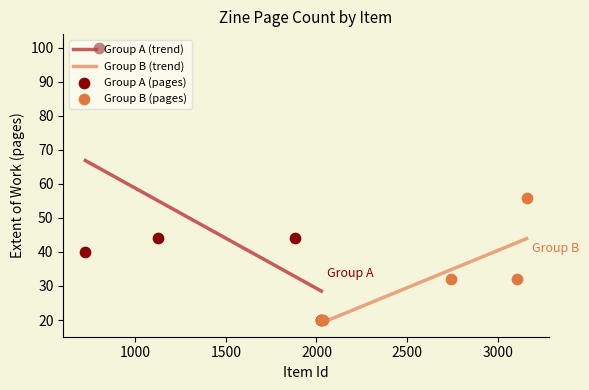

What is the change in value from 724 to 3160?

+16